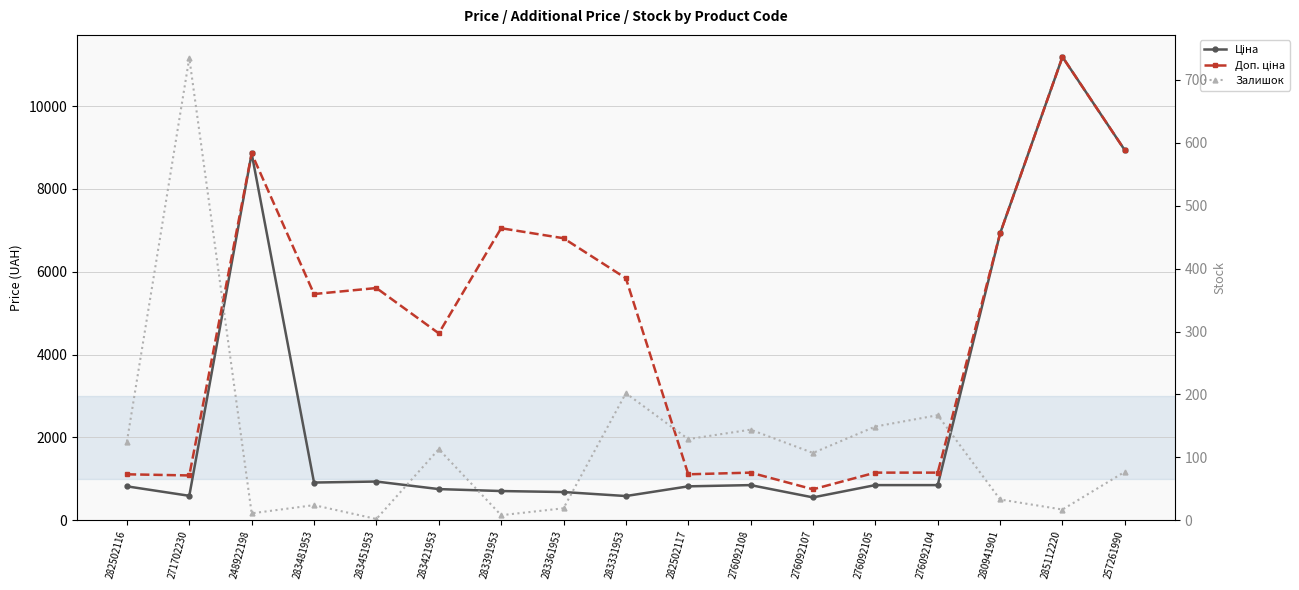

Which label corresponds to the largest value in the chart?

285112220